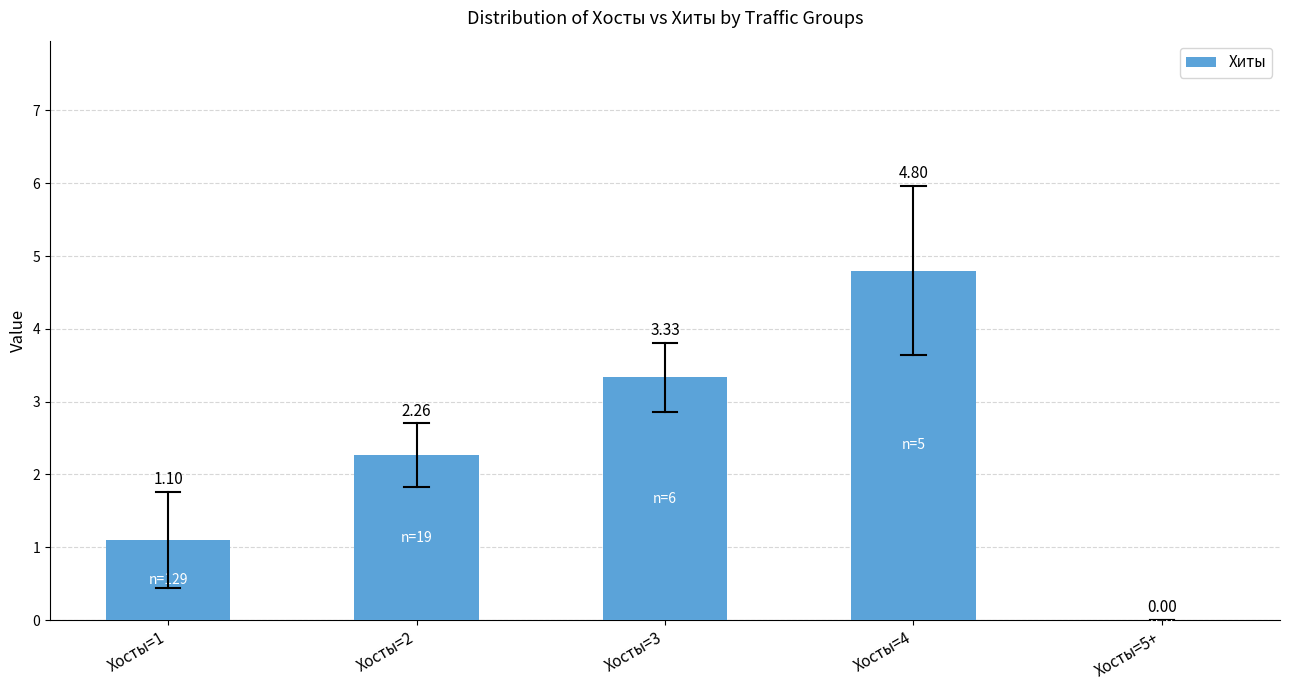

What is the sum of the values at Хосты=3 and Хосты=1?

4.4